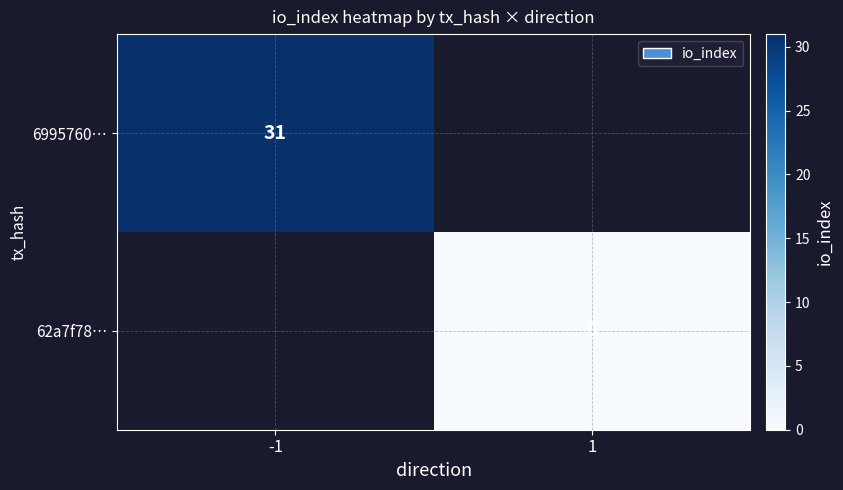

Rank the series at -1 from lowest to highest value.

6995760…, 62a7f78…